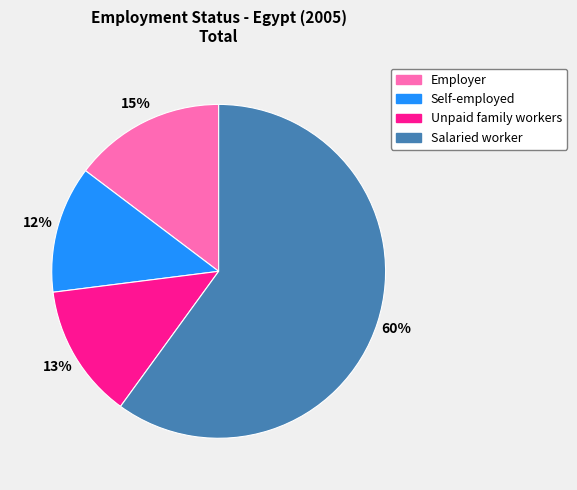

What percentage is the Unpaid family workers slice, to the nearest percent?

13%